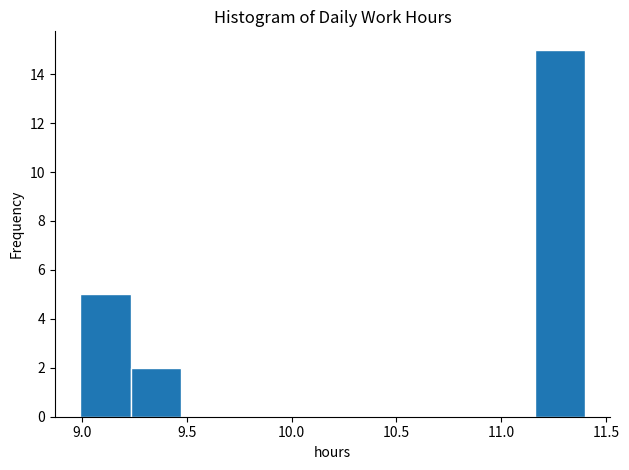

Over which range of the x-axis is the bar tallest?

11.15 to 11.40